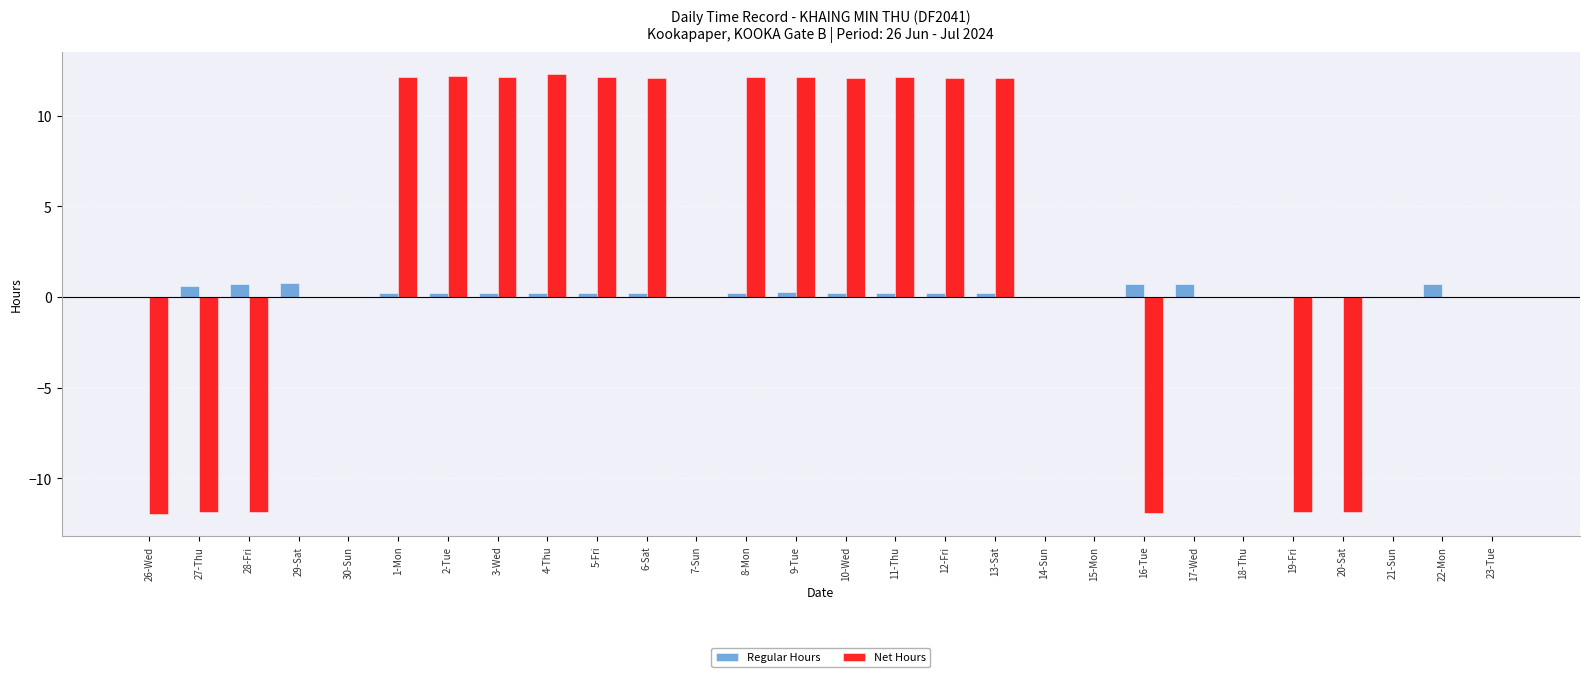

How many categories are shown in the chart?

28